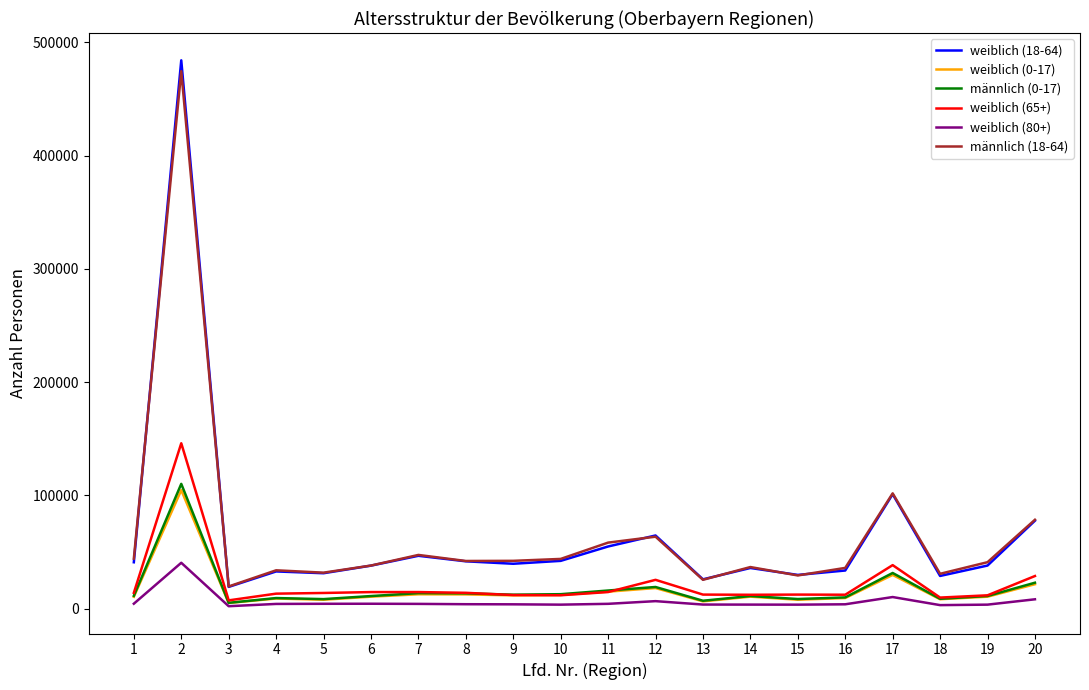

What is the greatest value displayed?

484183